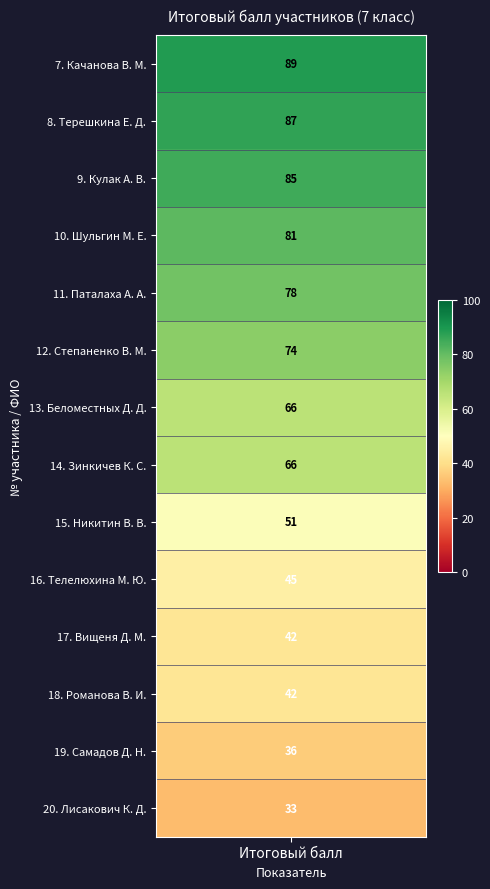

Rank the categories by value from highest to lowest.

Качанова В. М., Терешкина Е. Д., Кулак А. В., Шульгин М. Е., Паталаха А. А., Степаненко В. М., Беломестных Д. Д., Зинкичев К. С., Никитин В. В., Телелюхина М. Ю., Вищеня Д. М., Романова В. И., Самадов Д. Н., Лисакович К. Д.